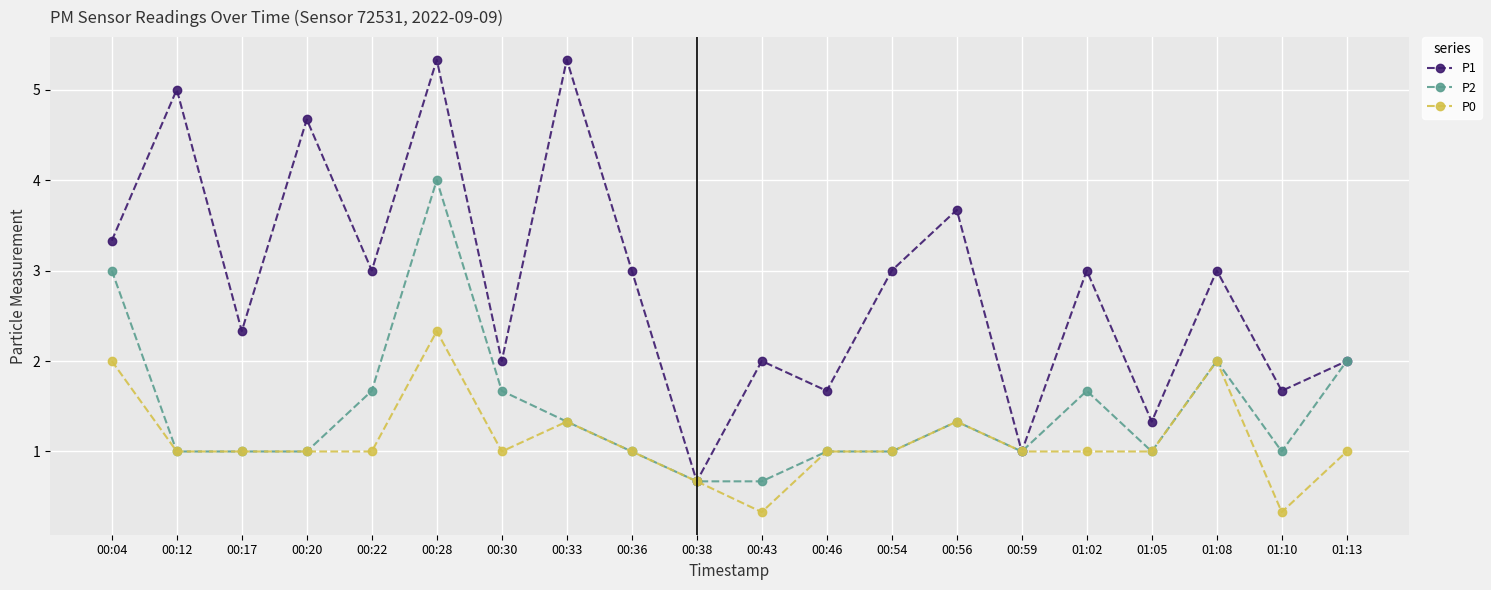

Which series changed the most between 00:33 and 01:13?

P1